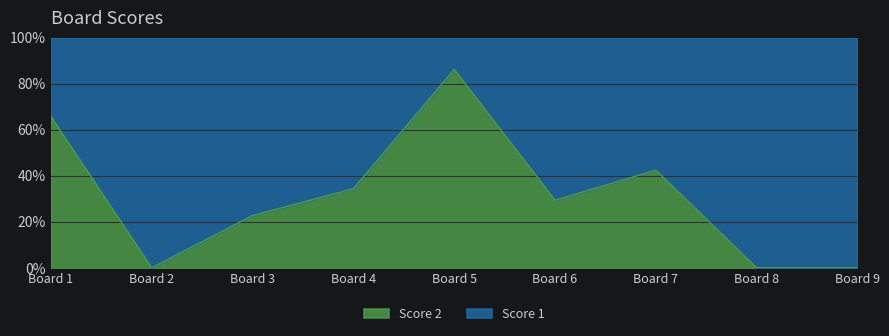

What is the difference between the Score 2 values at Board 7 and Board 5?

43.8